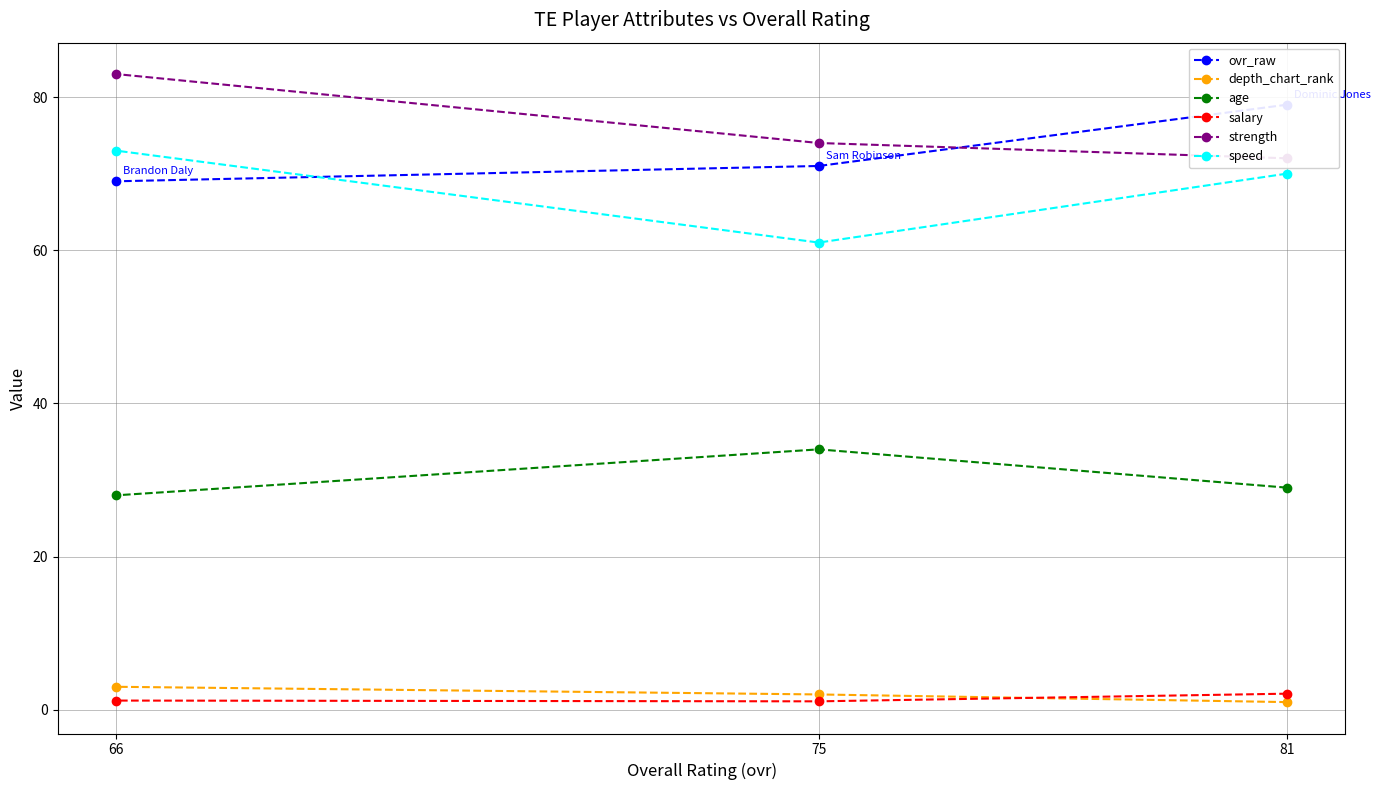

Which category has the highest value across all series?

66